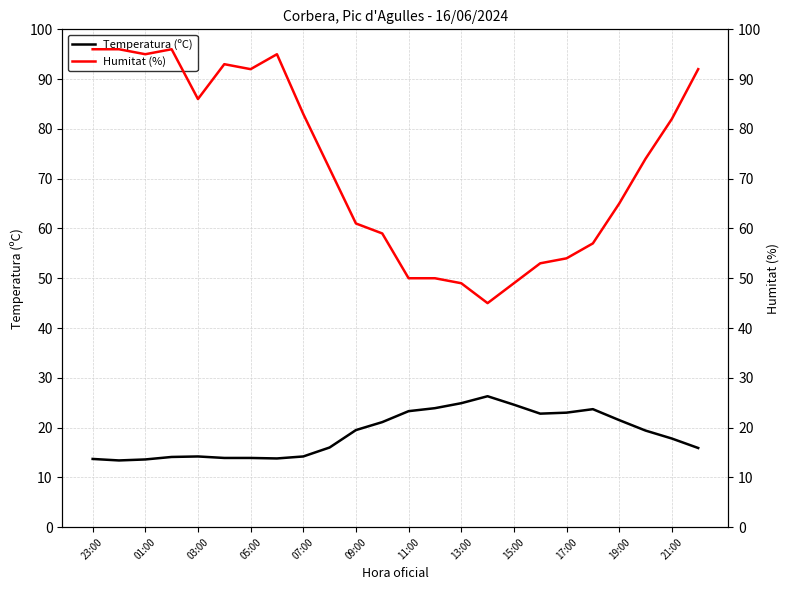

How many lines are shown in the chart?

2